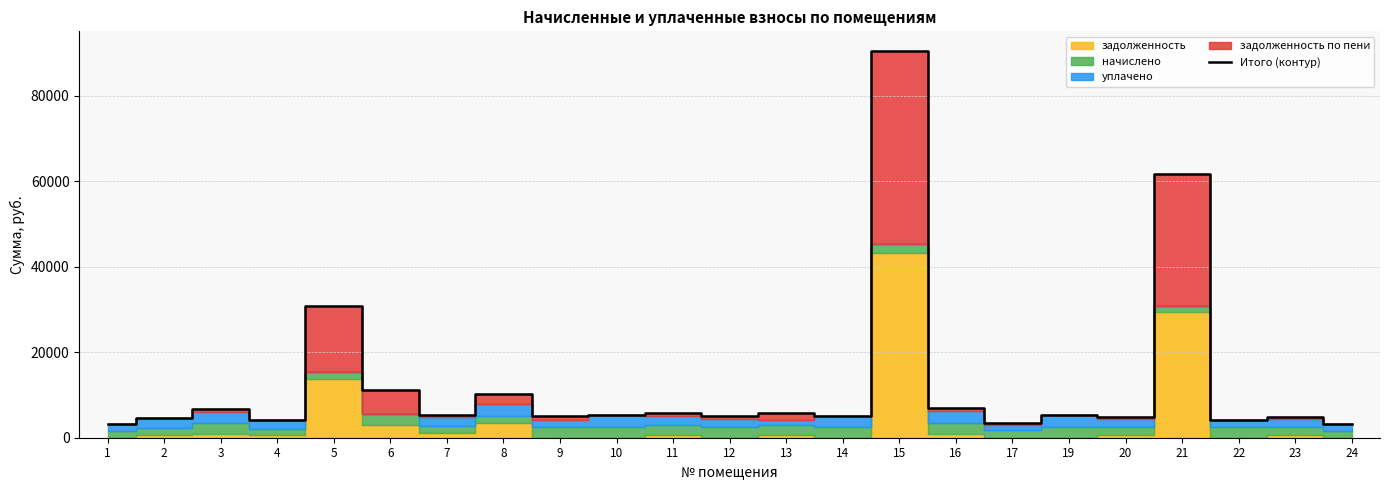

Between 19 and 15, which is larger?

15